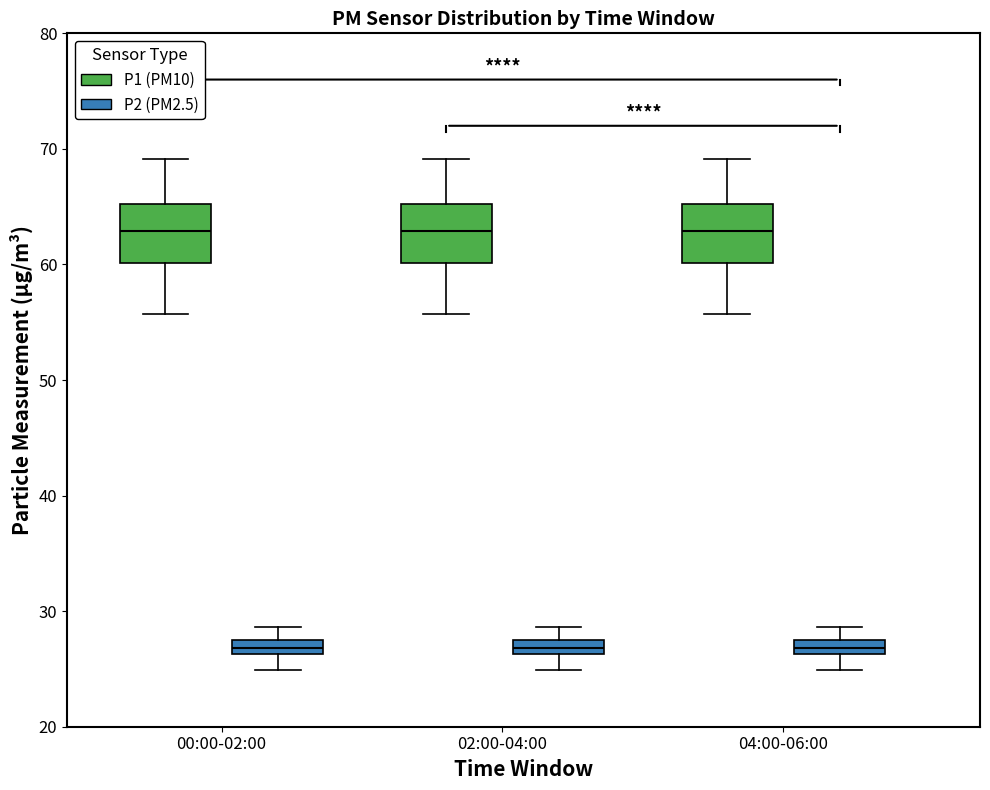

Where does the lower whisker of the box for 04:00-06:00 (P1 (PM10)) end on the y-axis? The values are not printed on the chart, so give them approximately, as read against the axis.

56